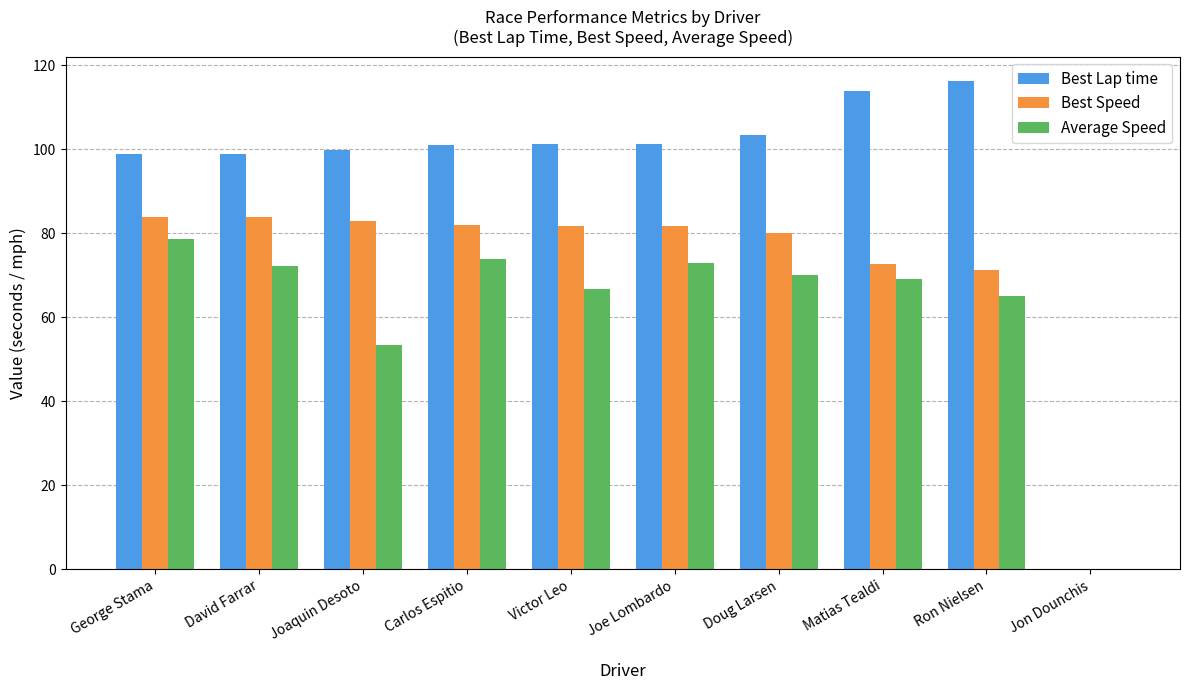

Is it true that Best Lap time equals 76.0 at Matias Tealdi?

False